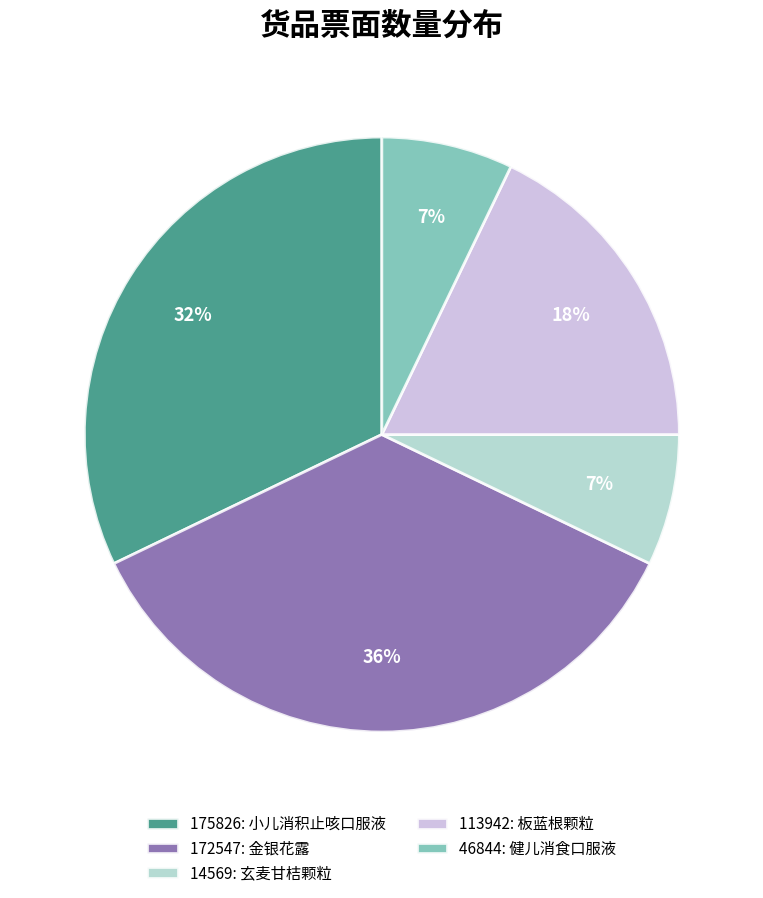

Does any single category account for the majority?

No